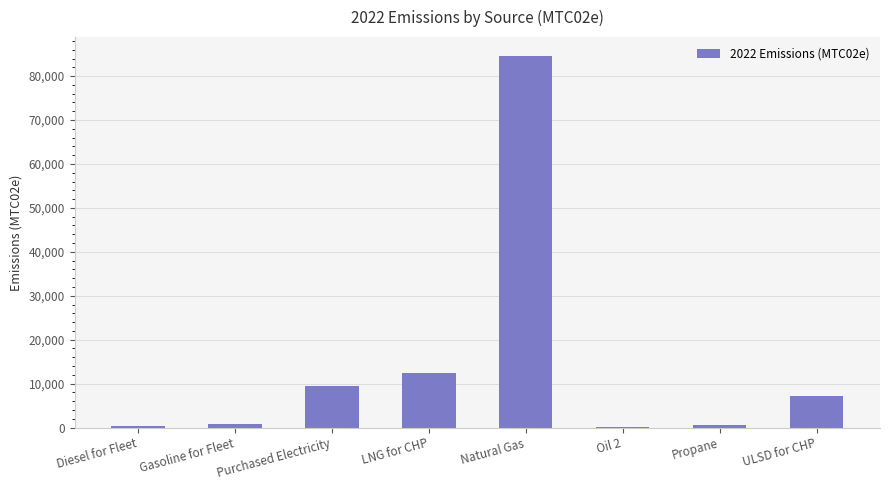

Count the number of data series in this chart.

1